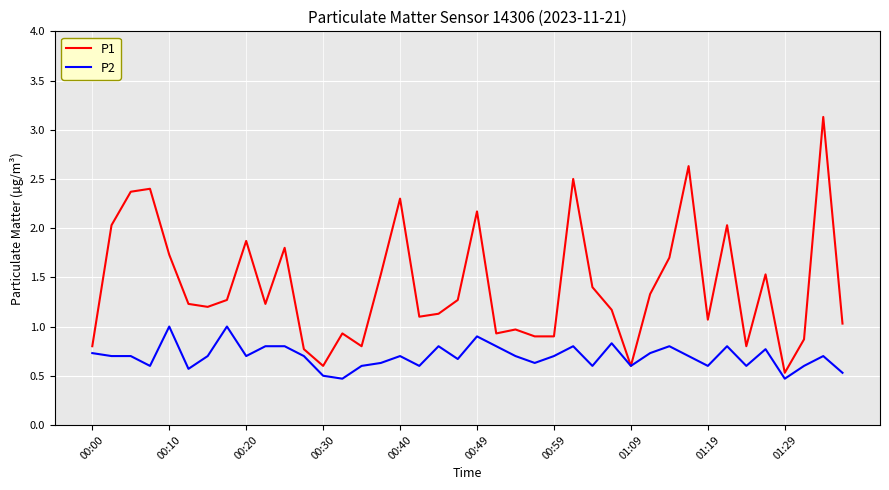

What is the difference between the maximum and minimum values in the P1 series?

2.6